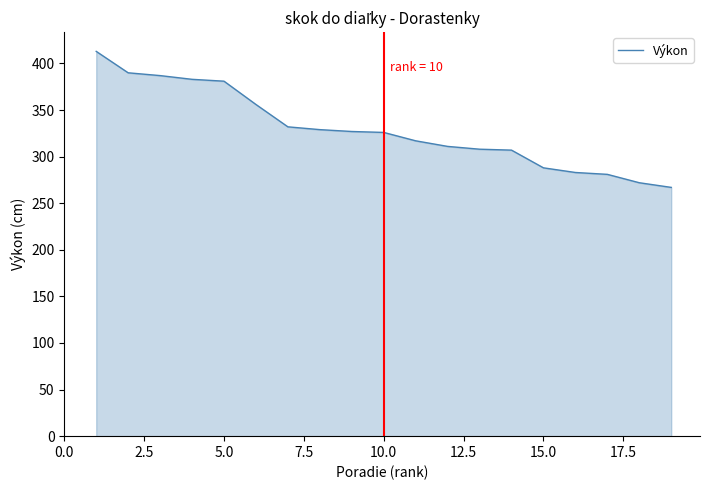

What is the difference between the maximum and minimum values?

146